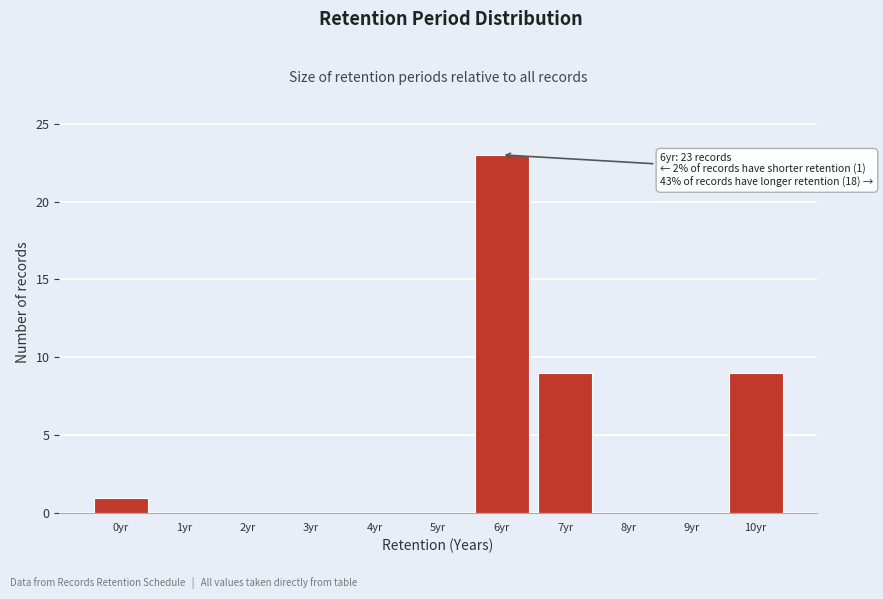

Which range on the x-axis has the tallest bar?

5.5 to 6.5